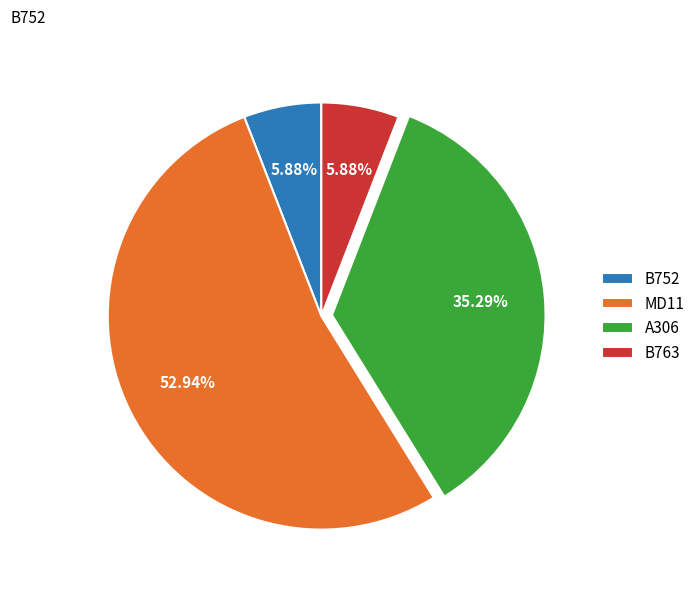

How many segments does this pie chart have?

4